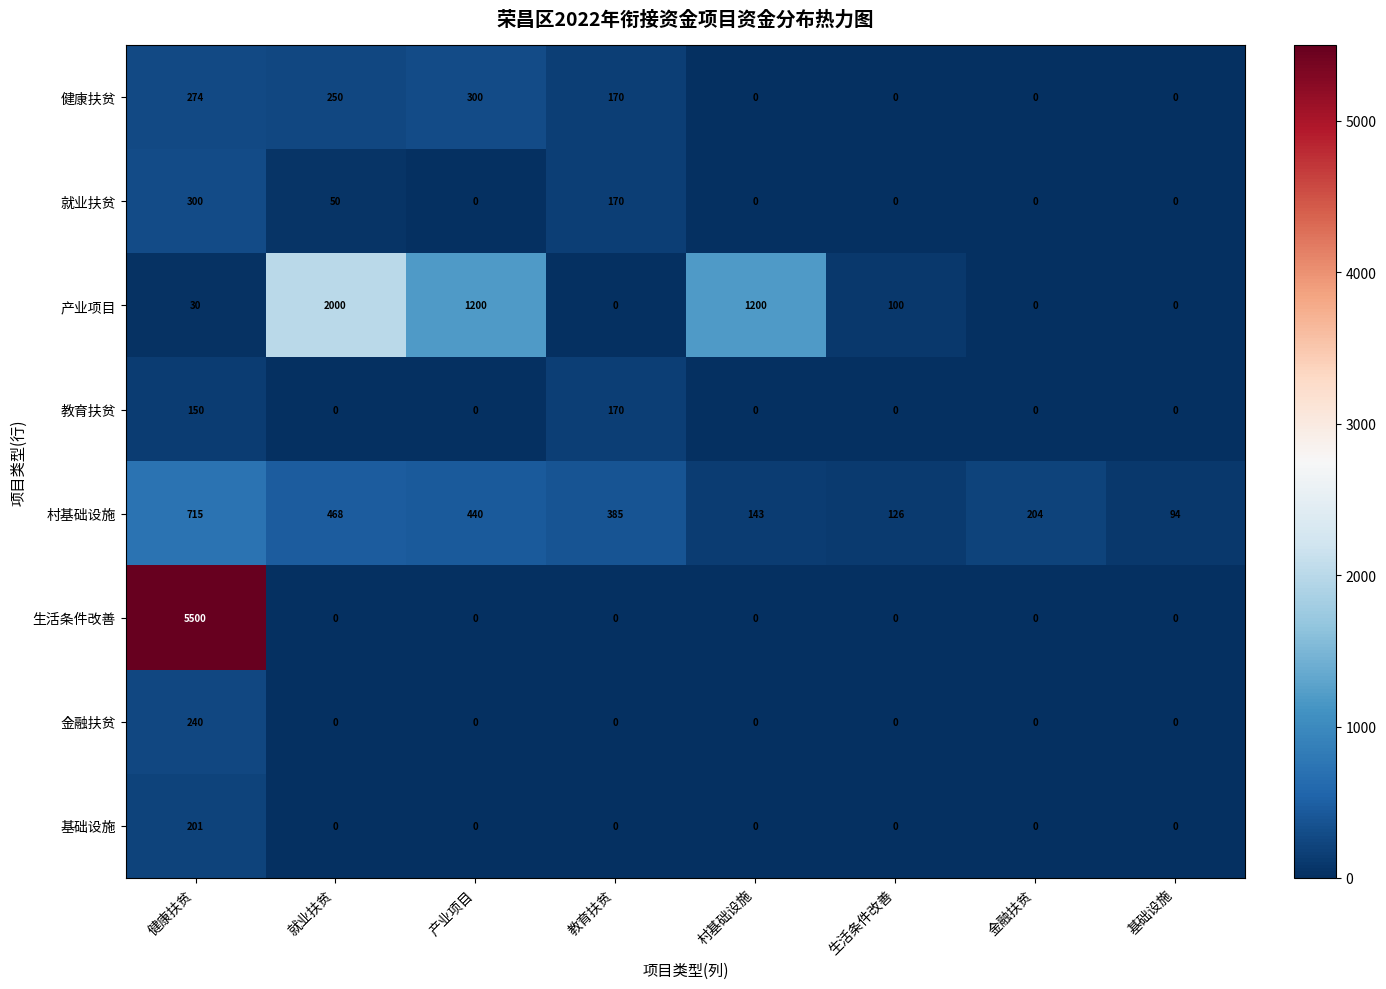

What is the maximum value for 教育扶贫?

170